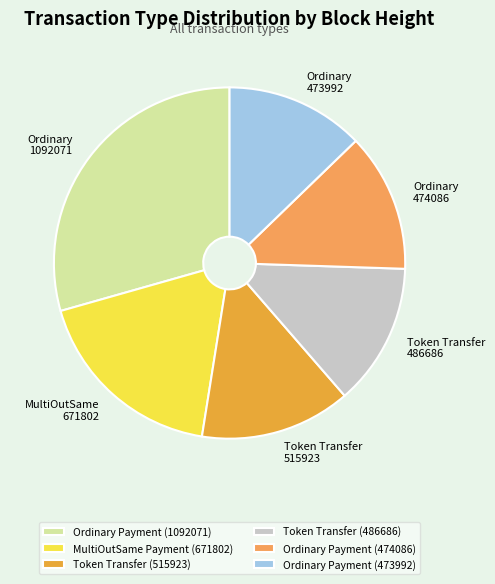

Is it true that Ordinary Payment (473992) is 13% of the pie?

True